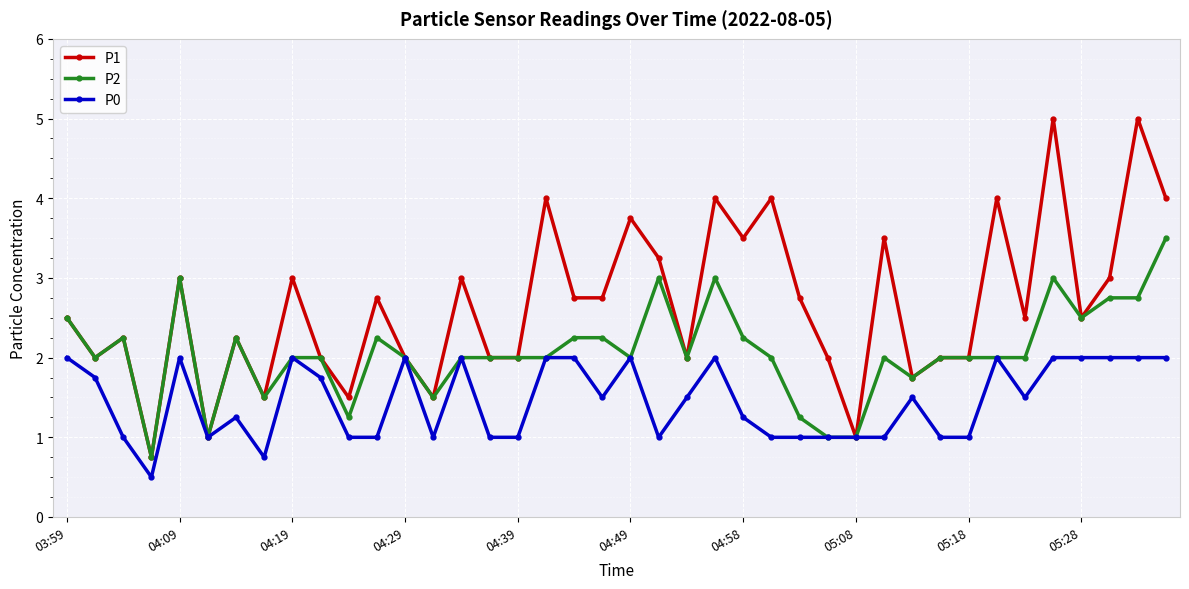

Which series has the largest range (max minus min)?

P1